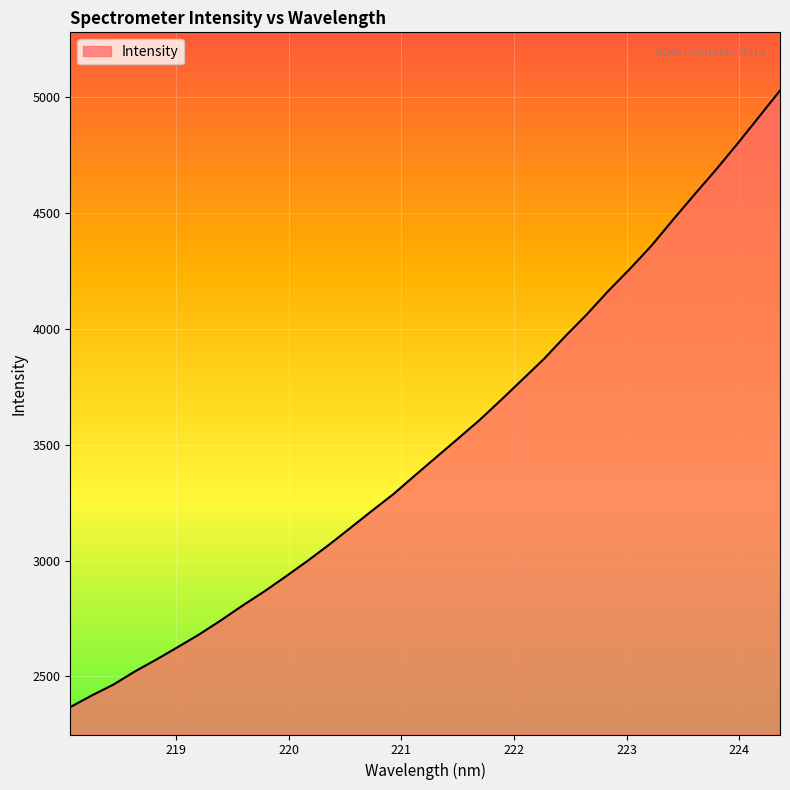

What is the difference between the maximum and minimum values?

2660.6